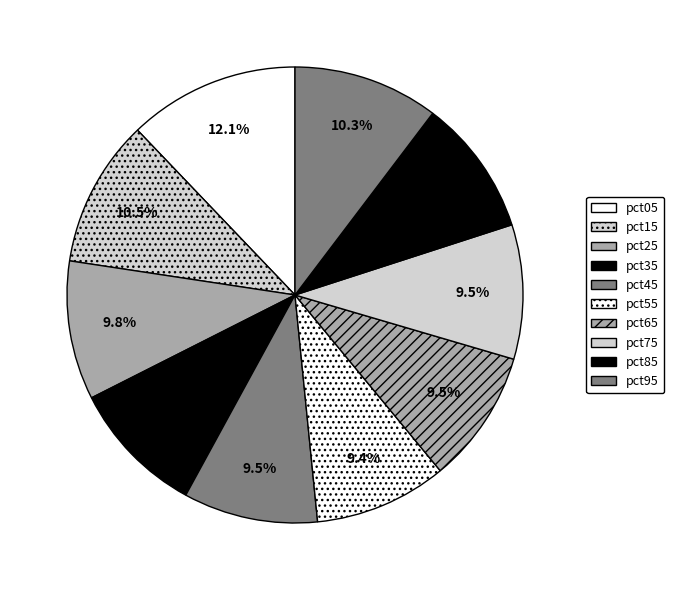

What percentage is NOT represented by pct65?

90.5%